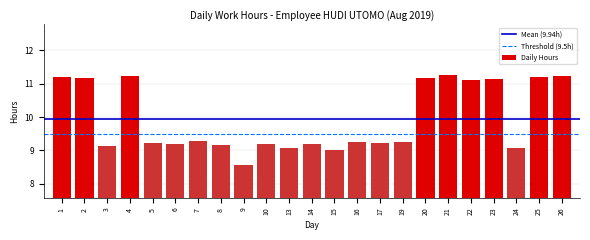

Reading left to right, list all the values displayed in this chart.

11.2	11.2	9.1	11.2	9.2	9.2	9.3	9.2	8.6	9.2	9.1	9.2	9.0	9.3	9.2	9.3	11.2	11.3	11.1	11.2	9.1	11.2	11.2